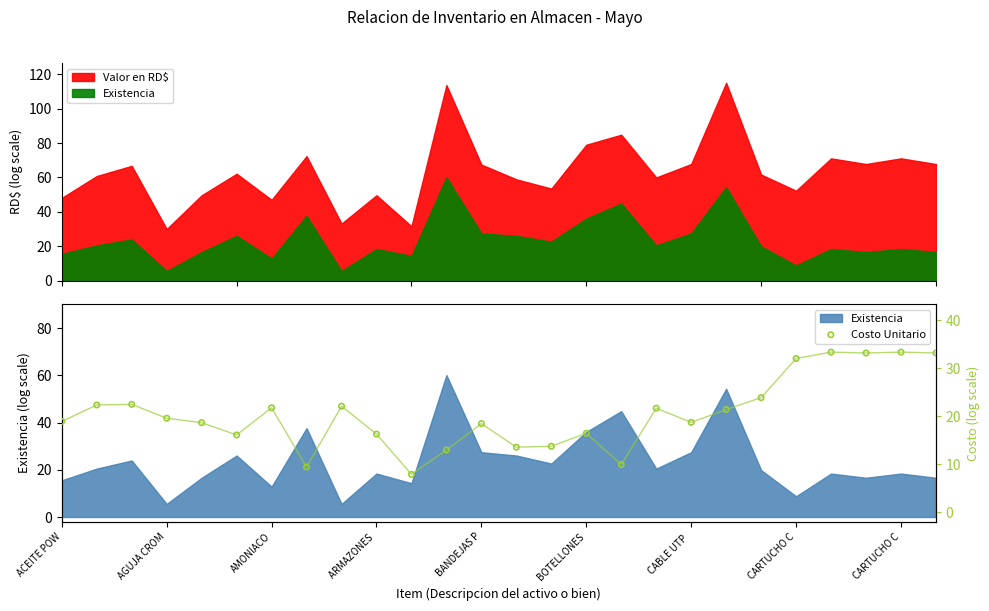

What is the ratio of the value at 21 to the value at 14?

2.3